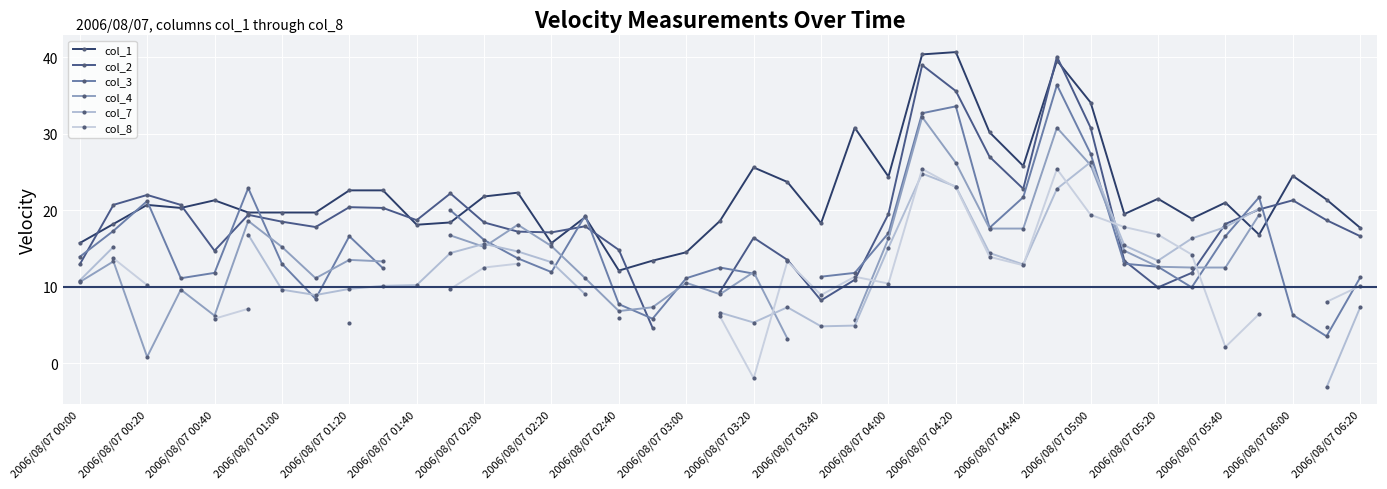

True or false: col_1 and col_7 intersect in this chart.

True